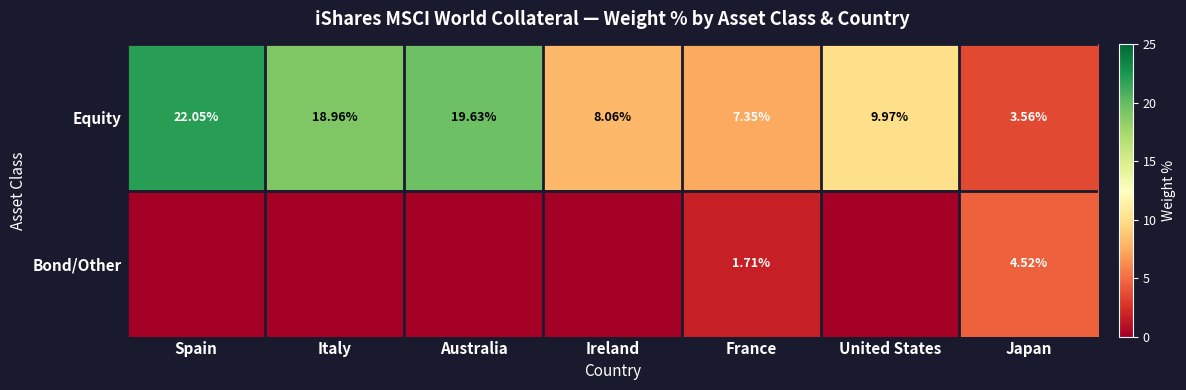

How many series are shown in this chart?

2